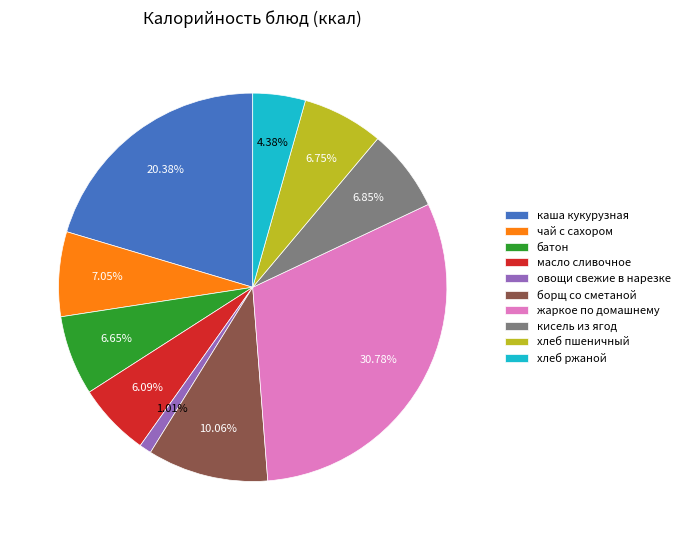

What percentage is the хлеб ржаной slice, to the nearest percent?

4%